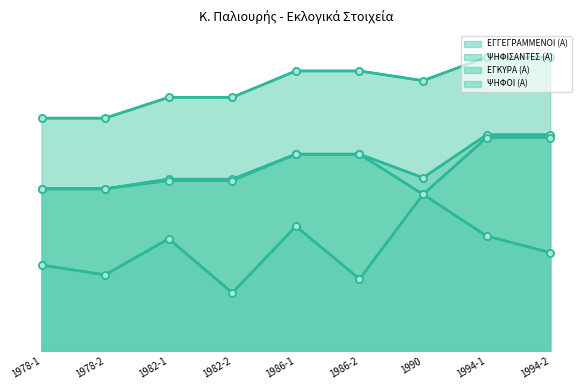

How many categories are shown in the chart?

9